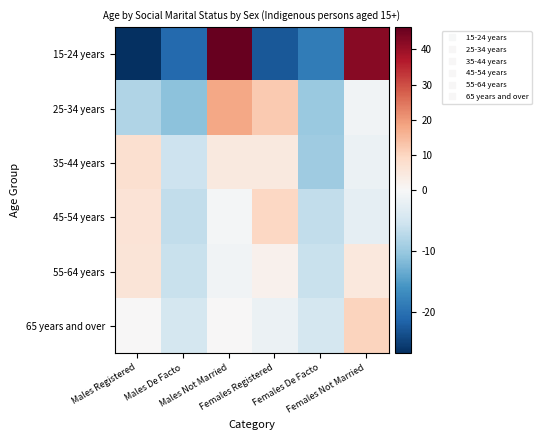

What is the difference between the highest and lowest values at Males De Facto?

16.0